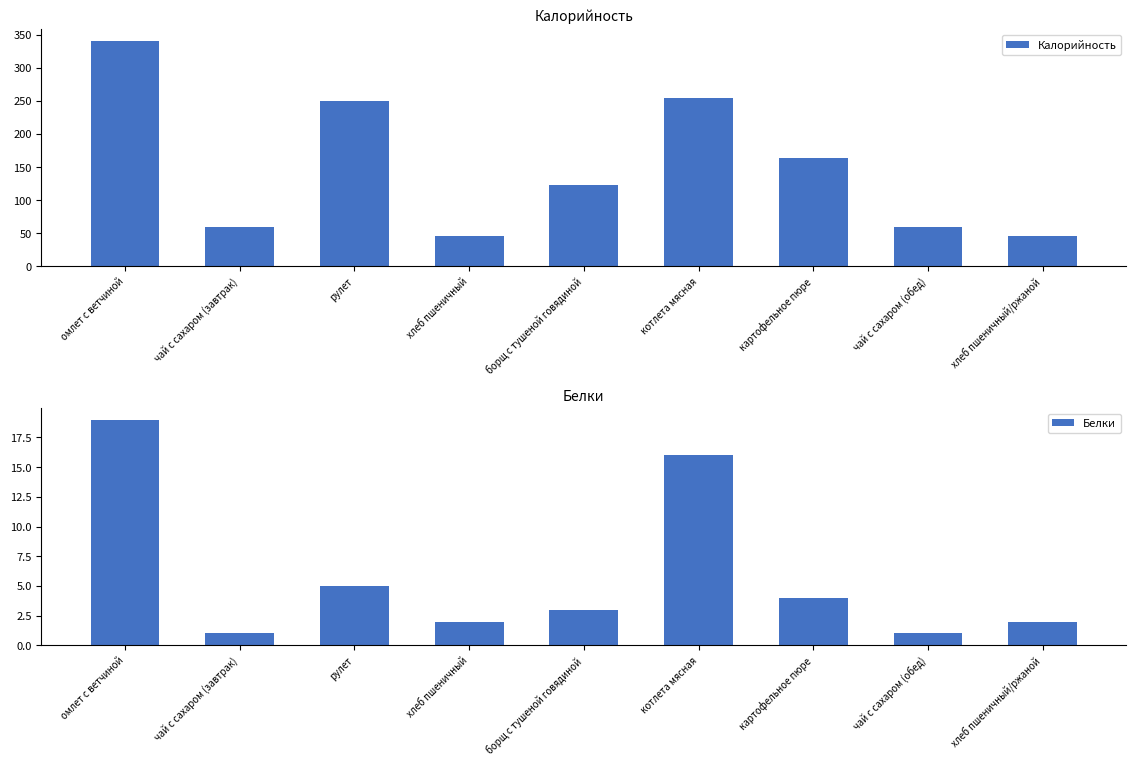

How many data points in Калорийность are less than 123?

4